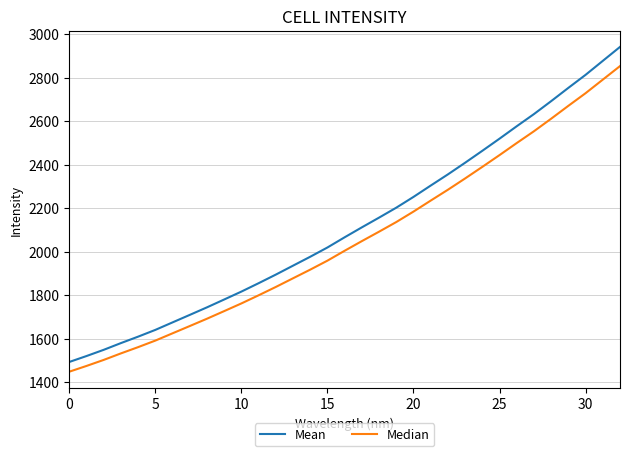

Which series has the largest range (max minus min)?

Mean